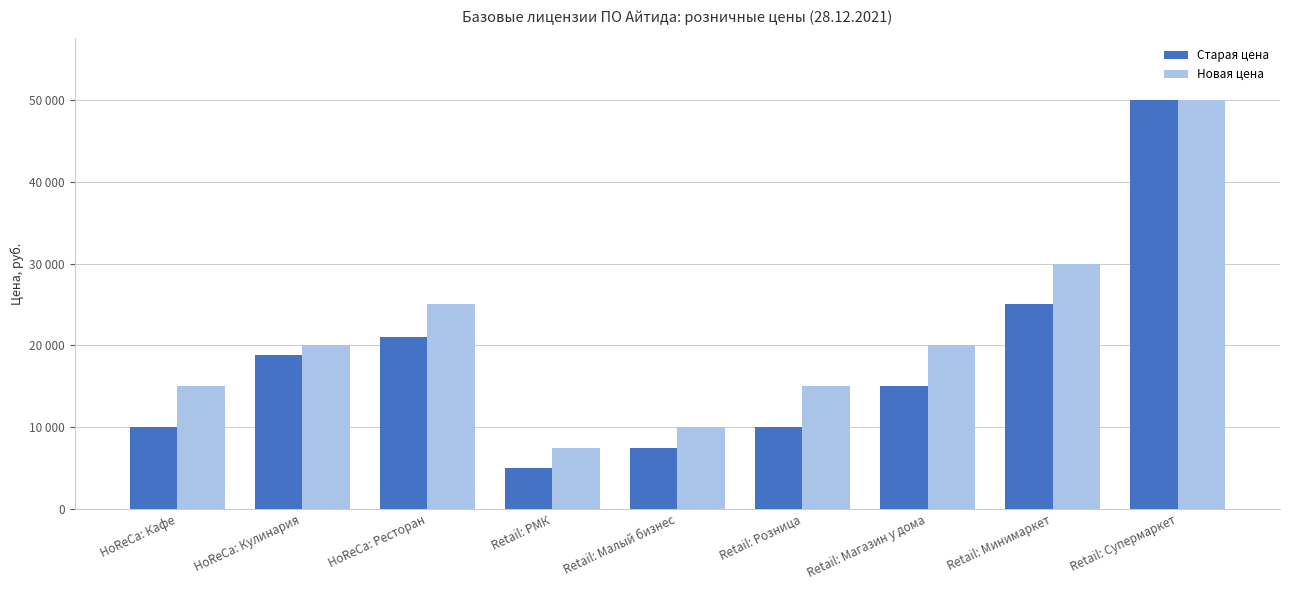

What is the label of the 2nd bar from the left?

HoReCa: Кулинария